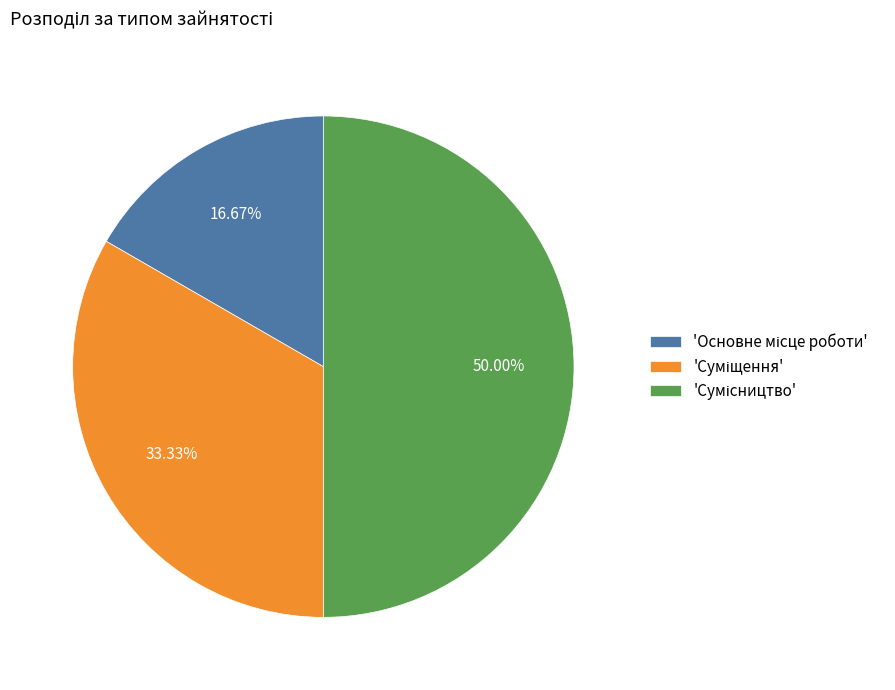

Is there any slice that represents more than half of the pie?

No